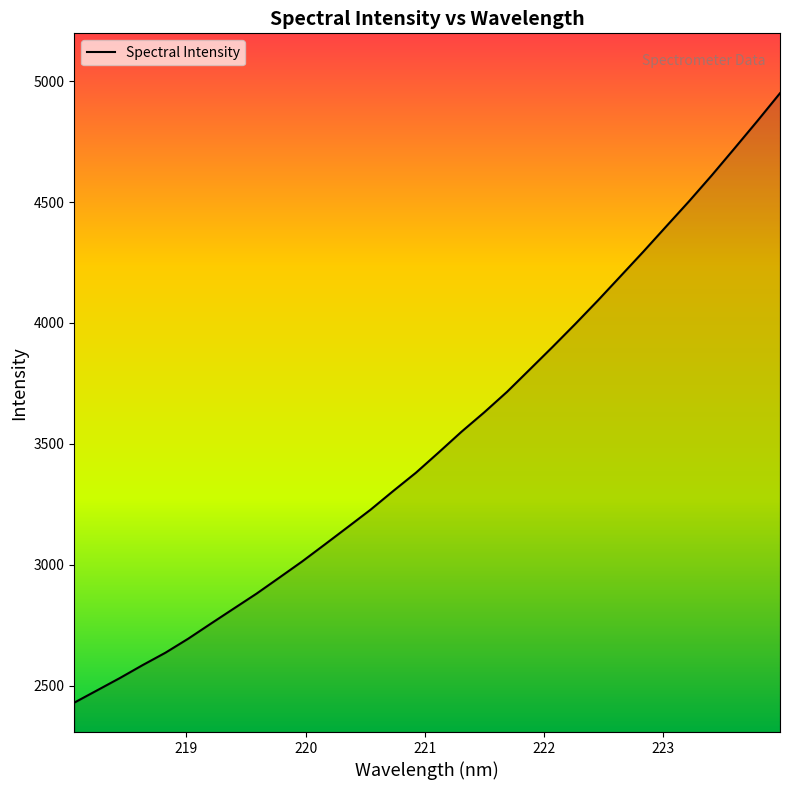

What is the minimum value shown in the chart?

2430.5